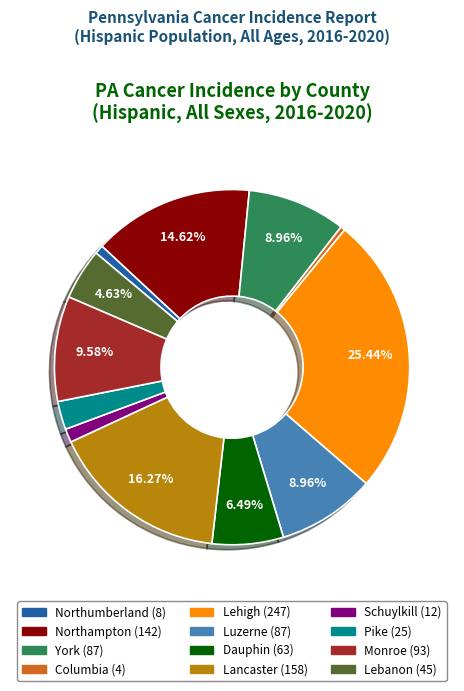

Does York account for over 50% of the chart?

No